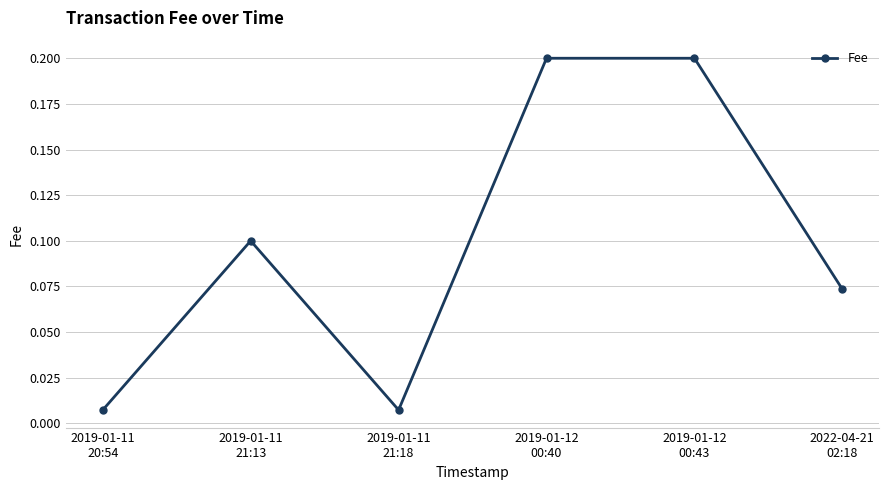

What is the value of the 4th point from the left?

0.2